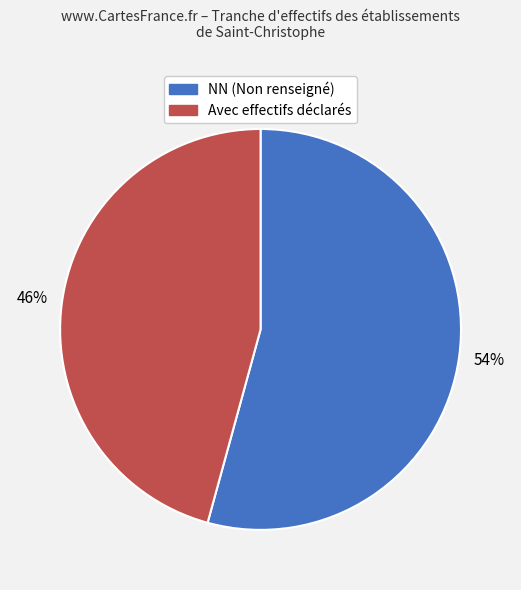

Does any single category account for the majority?

Yes